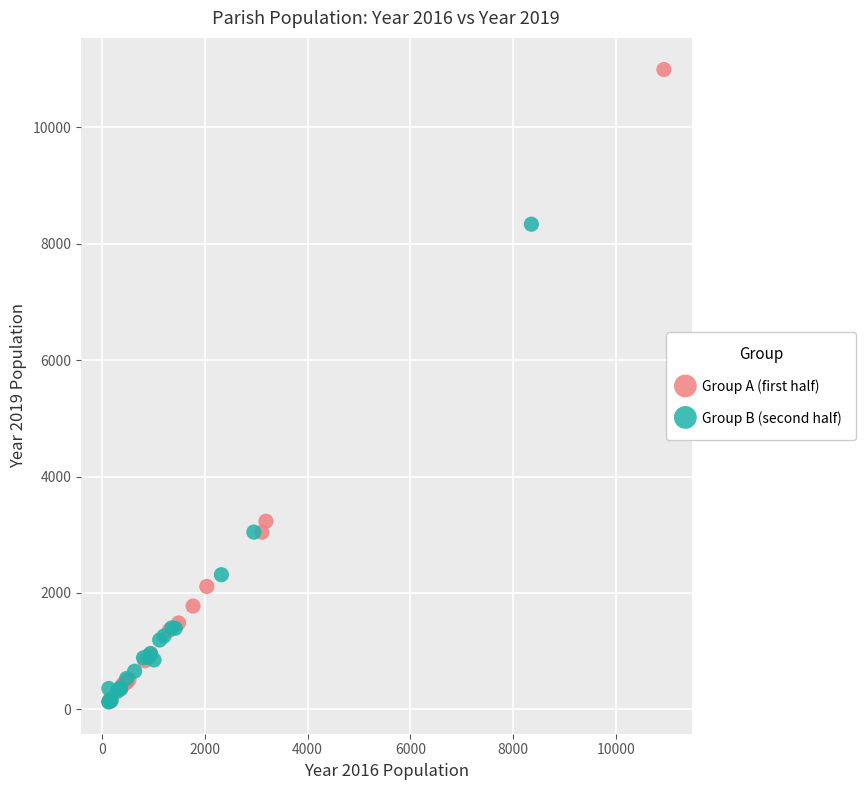

Which series reaches the maximum Y coordinate?

Group A (first half)